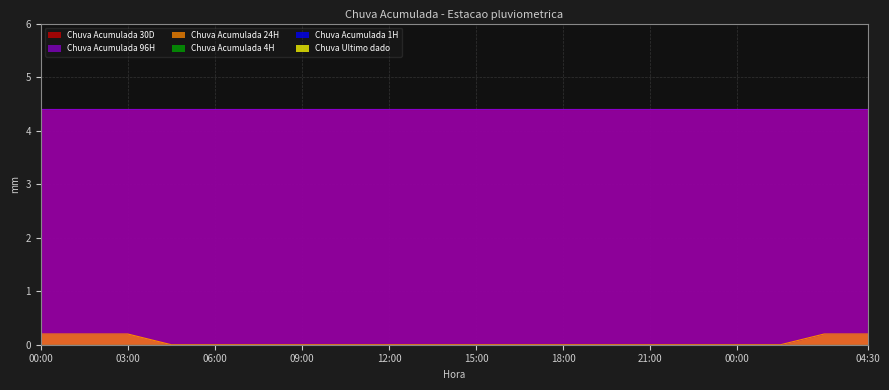

Reading left to right, extract all data points from this chart.

Chuva Acumulada 24H: 00:00=0.2	01:30=0.2	03:00=0.2	04:30=0.0	06:00=0.0	07:30=0.0	09:00=0.0	10:30=0.0	12:00=0.0	13:30=0.0	15:00=0.0	16:30=0.0	18:00=0.0	19:30=0.0	21:00=0.0	22:30=0.0	00:00=0.0	01:30=0.0	03:00=0.2	04:30=0.2
Chuva Acumulada 96H: 00:00=4.4	01:30=4.4	03:00=4.4	04:30=4.4	06:00=4.4	07:30=4.4	09:00=4.4	10:30=4.4	12:00=4.4	13:30=4.4	15:00=4.4	16:30=4.4	18:00=4.4	19:30=4.4	21:00=4.4	22:30=4.4	00:00=4.4	01:30=4.4	03:00=4.4	04:30=4.4
Chuva Acumulada 30D: 00:00=4.4	01:30=4.4	03:00=4.4	04:30=4.4	06:00=4.4	07:30=4.4	09:00=4.4	10:30=4.4	12:00=4.4	13:30=4.4	15:00=4.4	16:30=4.4	18:00=4.4	19:30=4.4	21:00=4.4	22:30=4.4	00:00=4.4	01:30=4.4	03:00=4.4	04:30=4.4
Chuva Acumulada 4H: 00:00=0.0	01:30=0.0	03:00=0.0	04:30=0.0	06:00=0.0	07:30=0.0	09:00=0.0	10:30=0.0	12:00=0.0	13:30=0.0	15:00=0.0	16:30=0.0	18:00=0.0	19:30=0.0	21:00=0.0	22:30=0.0	00:00=0.0	01:30=0.0	03:00=0.0	04:30=0.0
Chuva Acumulada 1H: 00:00=0.0	01:30=0.0	03:00=0.0	04:30=0.0	06:00=0.0	07:30=0.0	09:00=0.0	10:30=0.0	12:00=0.0	13:30=0.0	15:00=0.0	16:30=0.0	18:00=0.0	19:30=0.0	21:00=0.0	22:30=0.0	00:00=0.0	01:30=0.0	03:00=0.0	04:30=0.0
Chuva Ultimo dado: 00:00=0.0	01:30=0.0	03:00=0.0	04:30=0.0	06:00=0.0	07:30=0.0	09:00=0.0	10:30=0.0	12:00=0.0	13:30=0.0	15:00=0.0	16:30=0.0	18:00=0.0	19:30=0.0	21:00=0.0	22:30=0.0	00:00=0.0	01:30=0.0	03:00=0.0	04:30=0.0